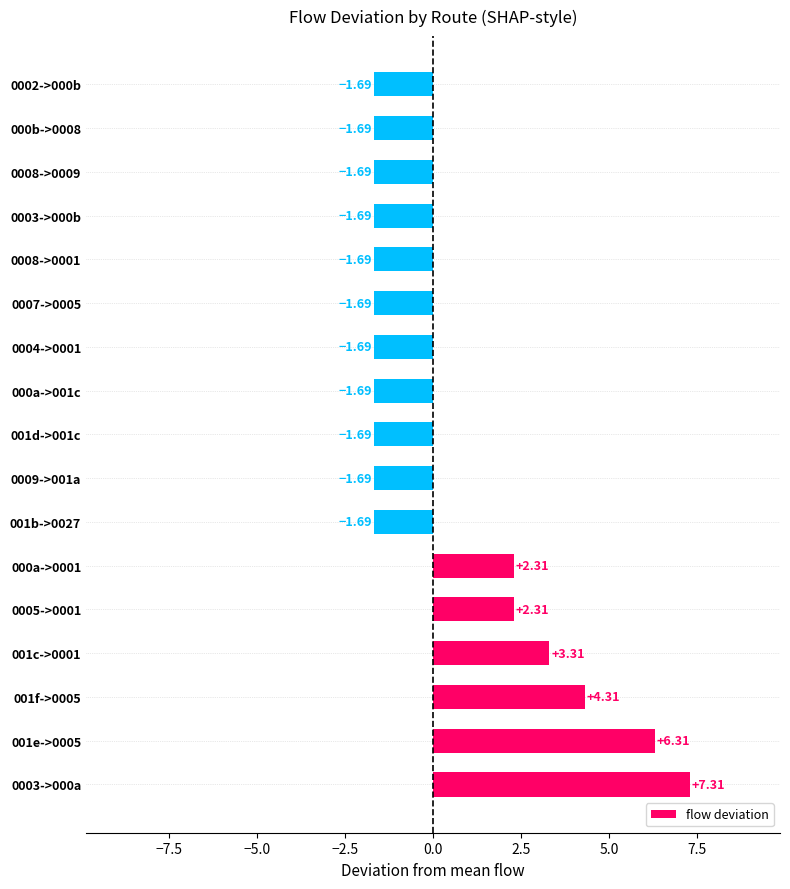

What is the difference between the second highest and second lowest values?

8.0